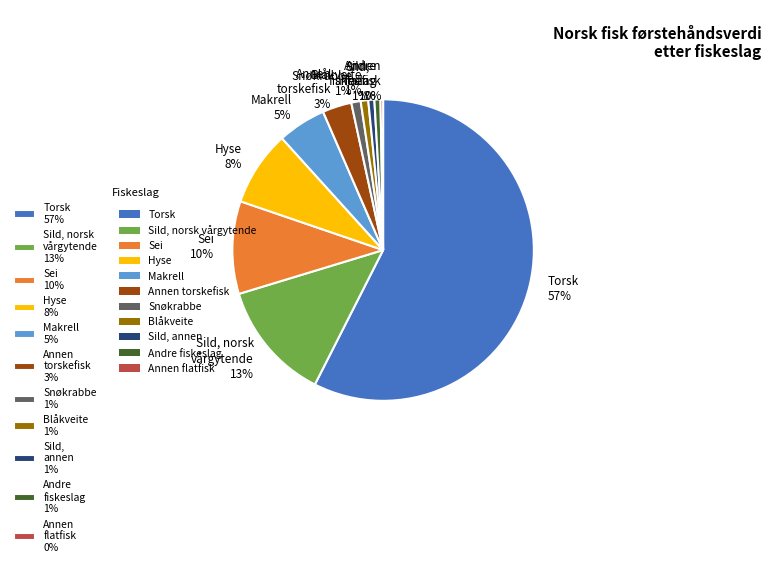

The Snøkrabbe 1% slice represents 11% of the pie. True or false?

False